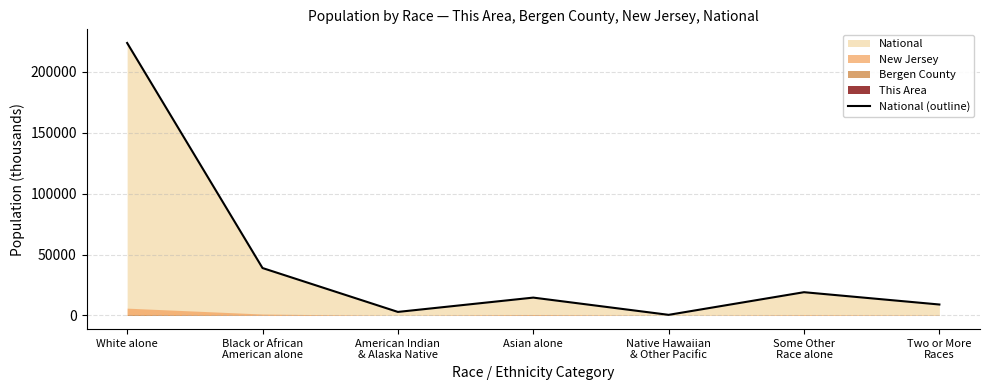

Where is the first local minimum?

American Indian
& Alaska Native